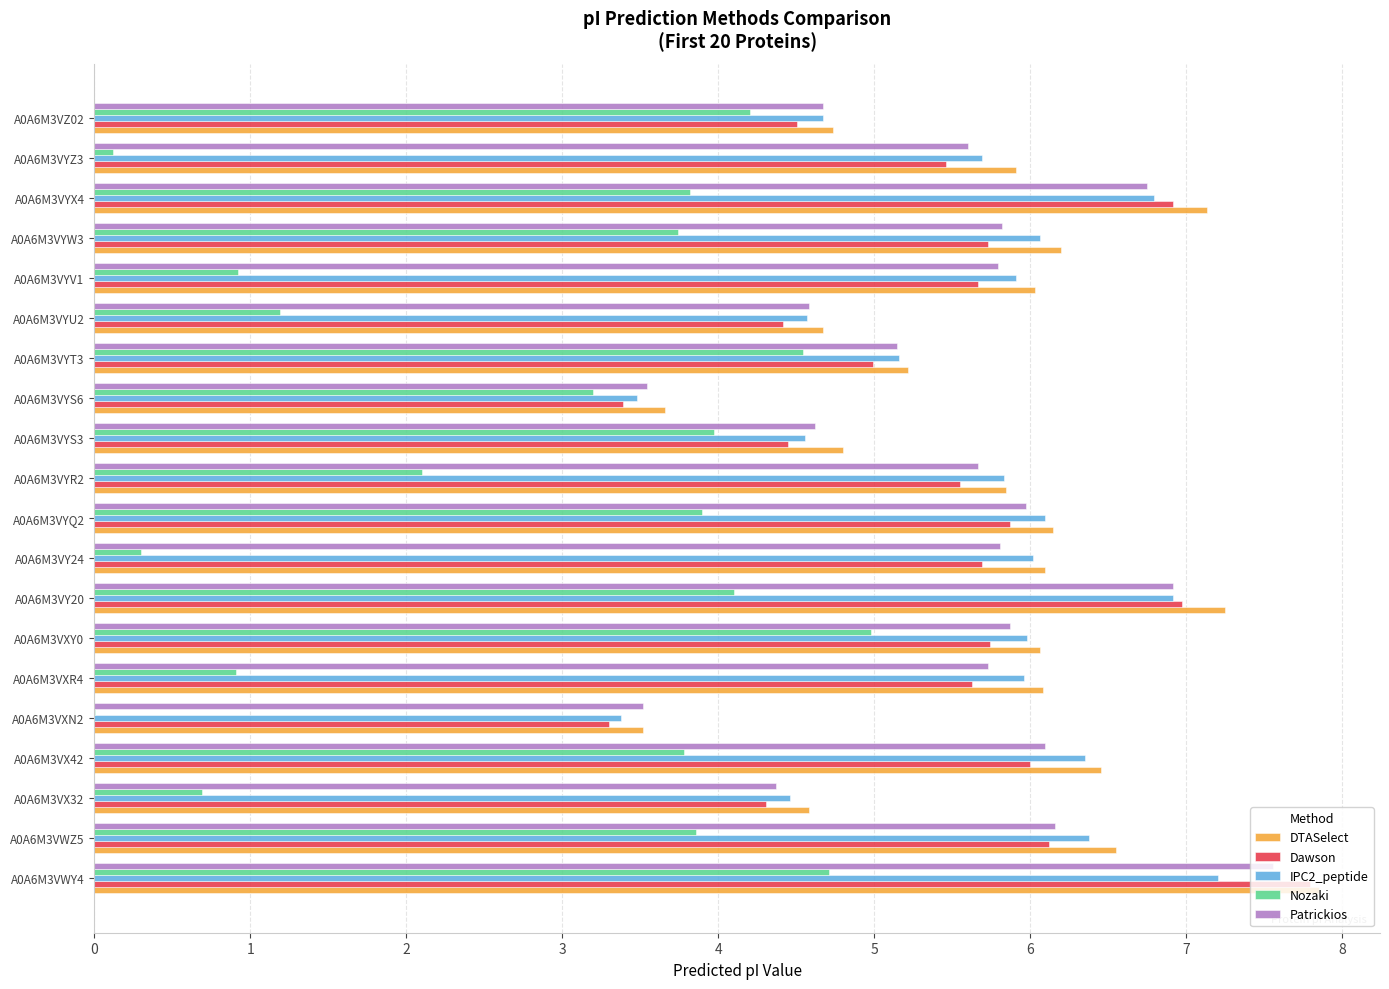

Is the value of Patrickios at A0A6M3VWY4 greater than the value of Dawson at A0A6M3VY24?

Yes